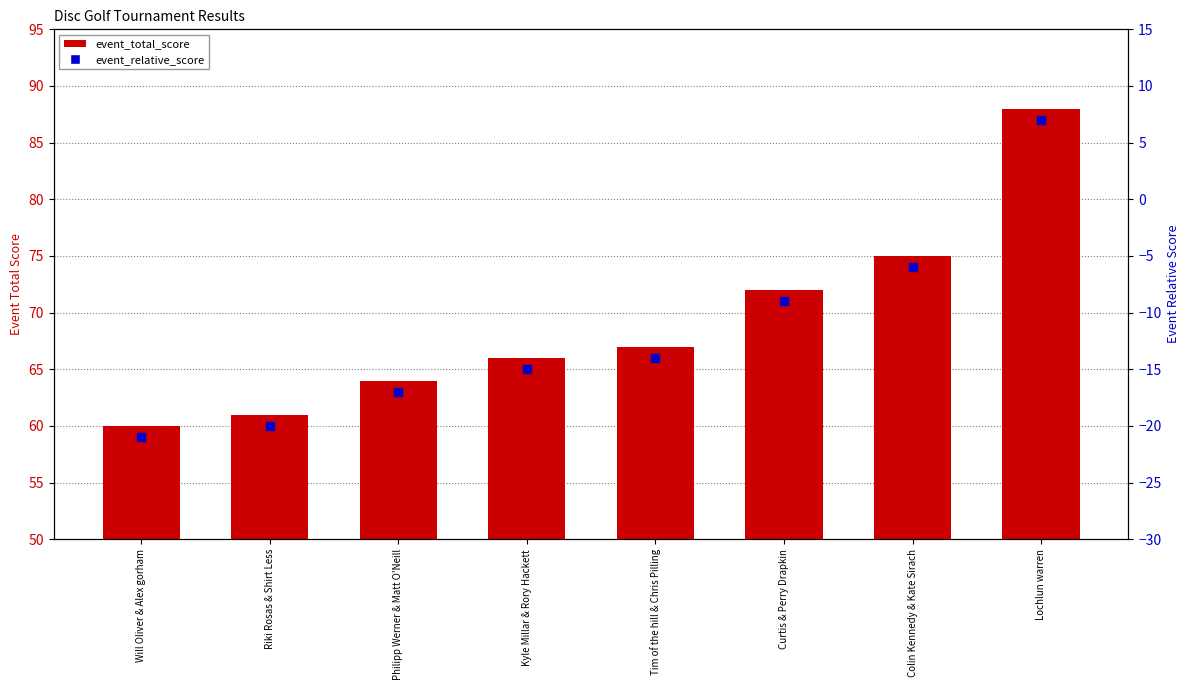

Which series contains the lowest Y value?

event_relative_score